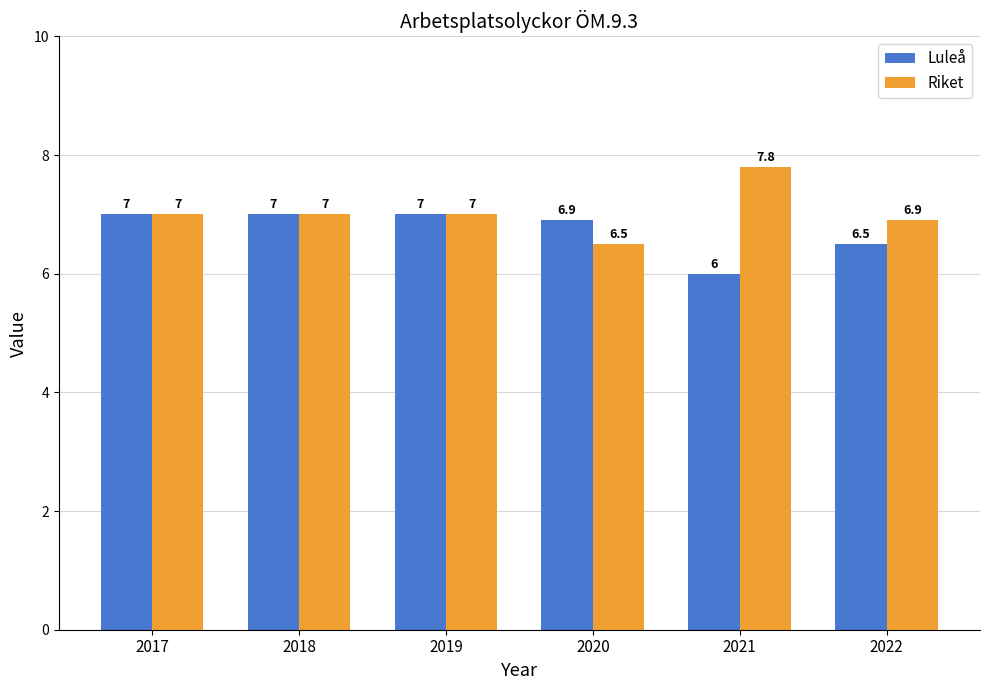

What is the value of the Luleå bar at the 3rd from the left?

7.0